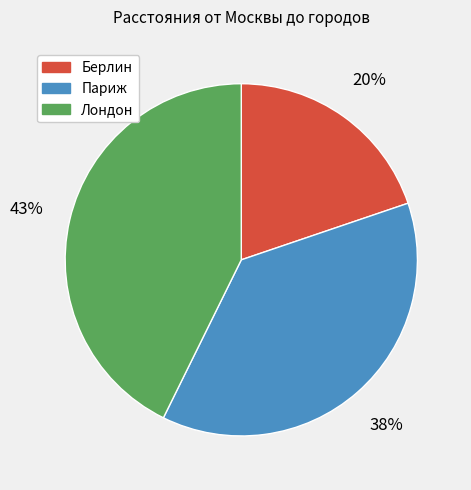

What is the largest slice in the pie chart?

Лондон